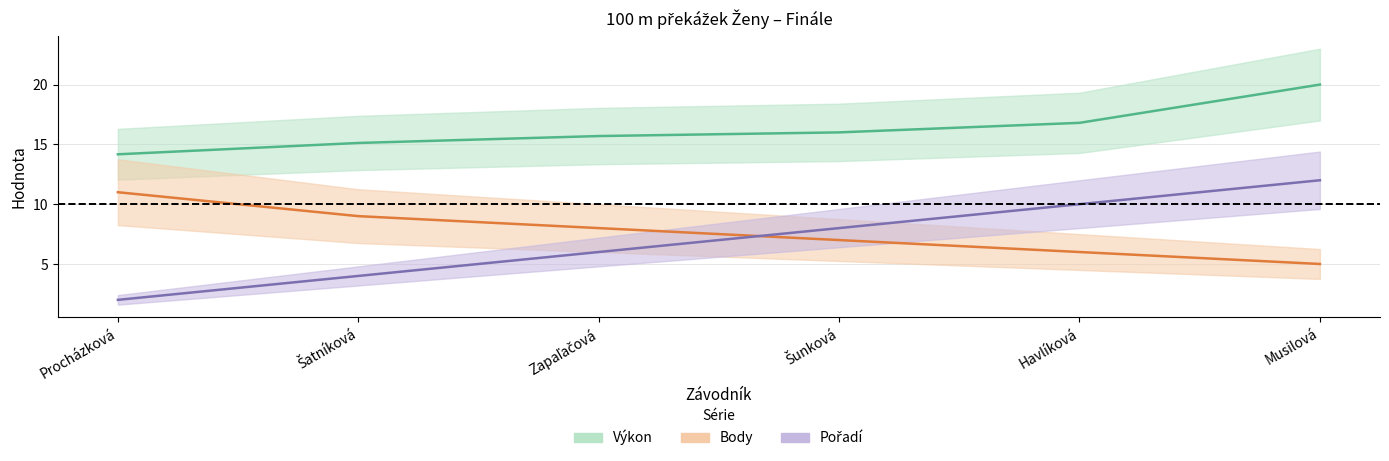

What is the label of the 1st point from the left?

Procházková